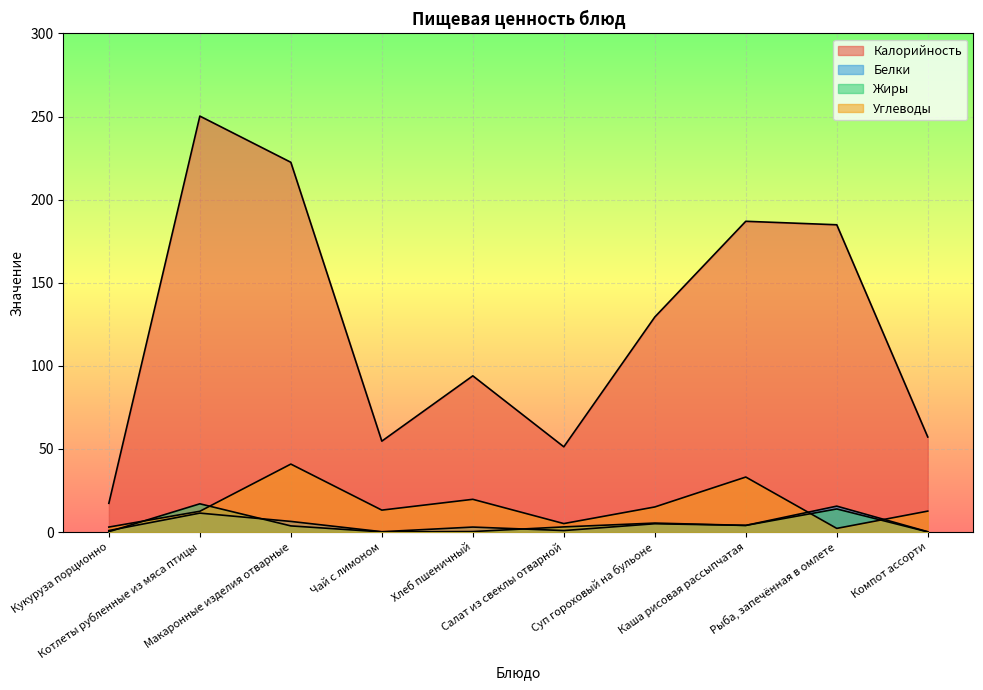

What position from the left is Чай с лимоном?

4